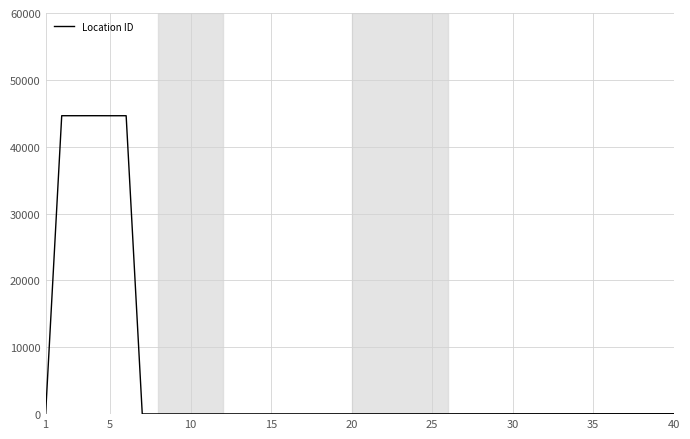

What is the greatest value displayed?

44639